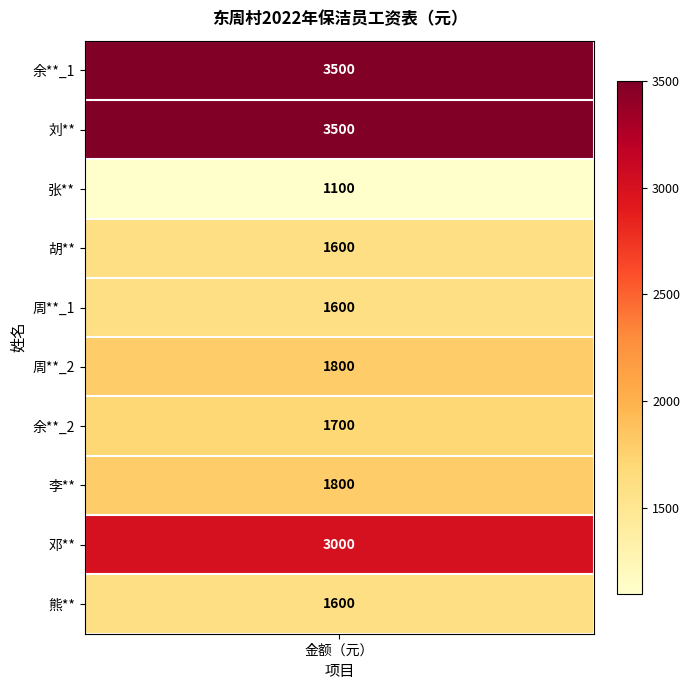

What is the ratio of the value at 周**_1 to the value at 张**?

1.5